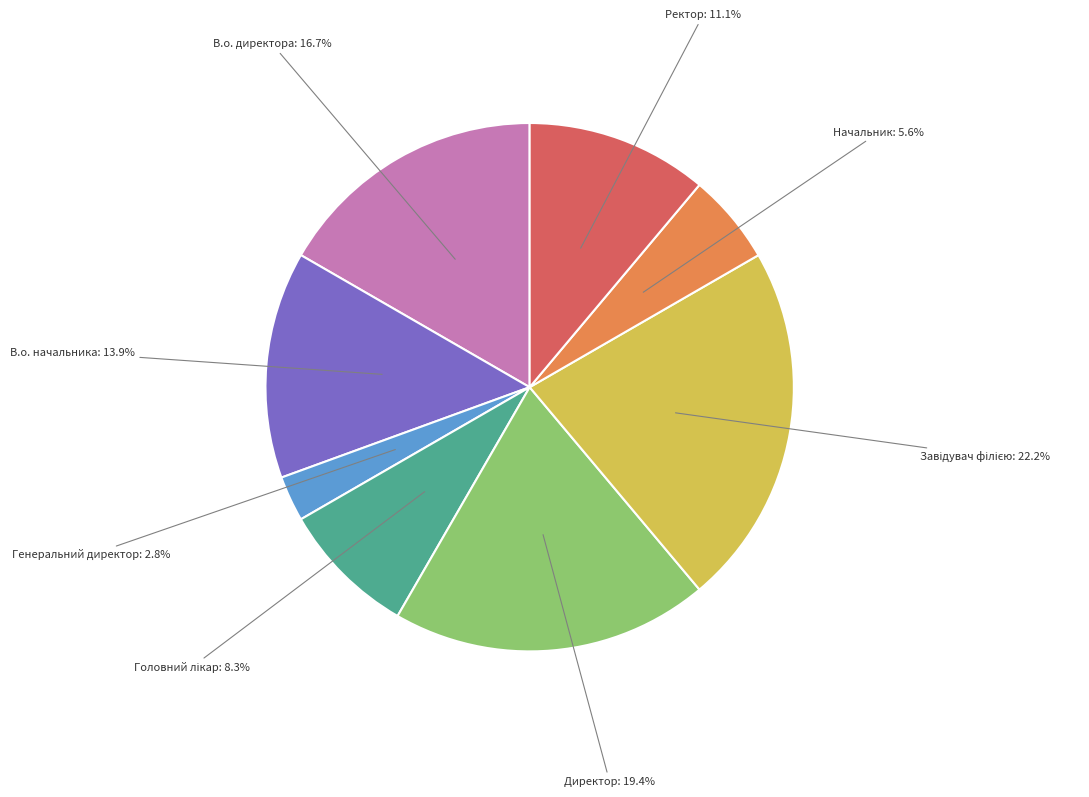

What portion of the pie excludes В.о. начальника?

86.1%